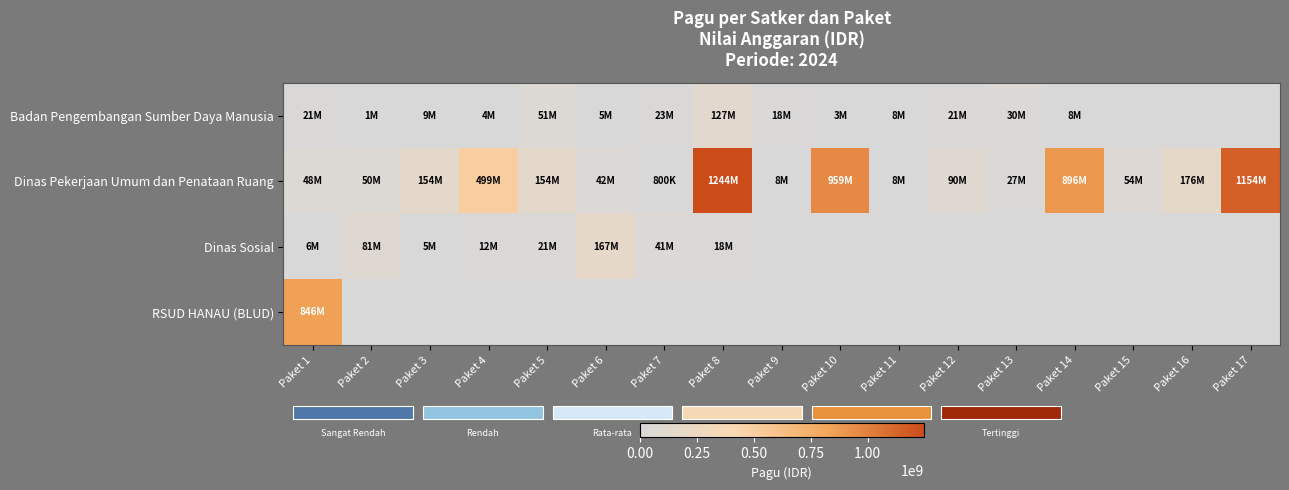

How many series are shown in this chart?

4